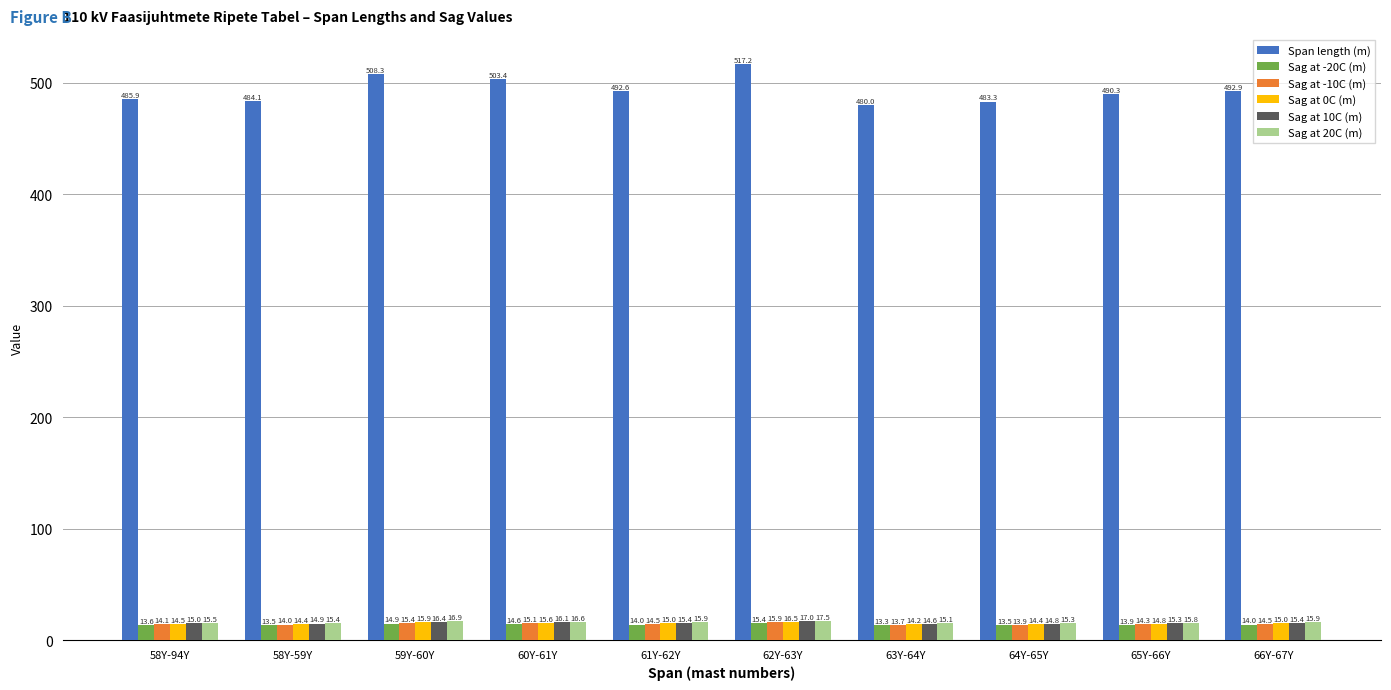

What is the maximum value for Sag at 10C (m)?

17.0